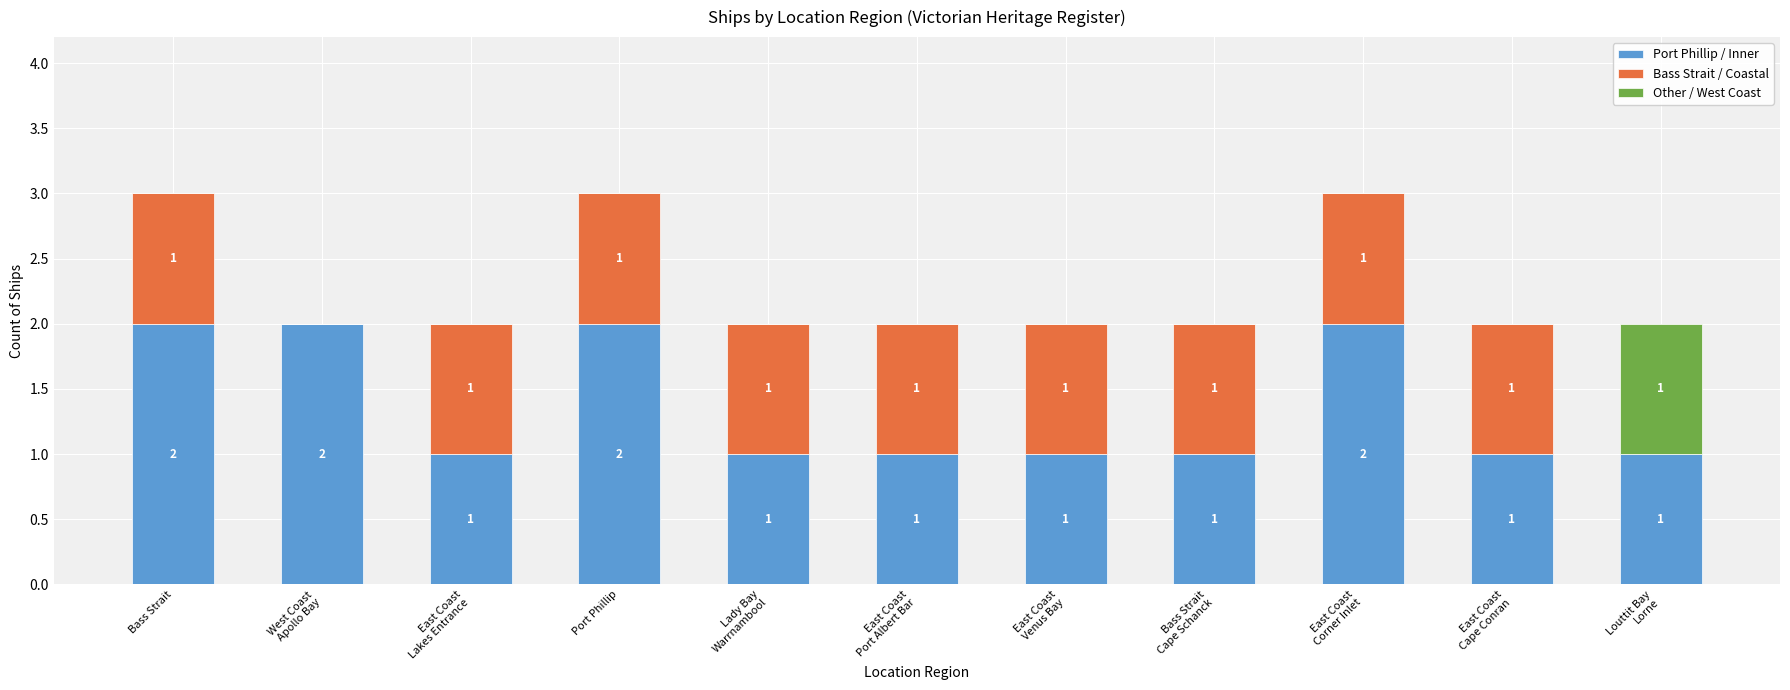

Does the chart contain stacked bars?

Yes